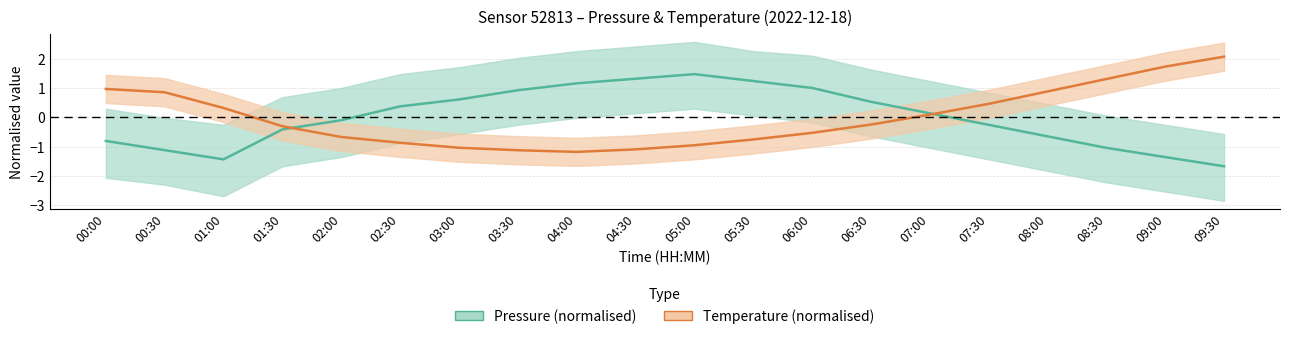

Rank the series by their maximum value, from lowest to highest.

Pressure (normalised), Temperature (normalised)